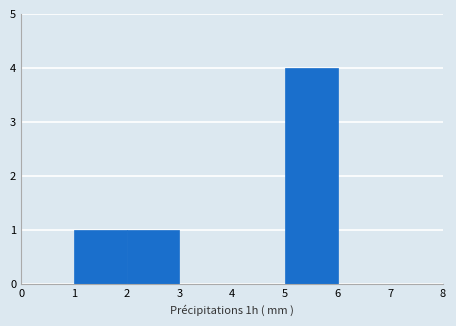

Which range on the x-axis has the tallest bar?

5 to 6